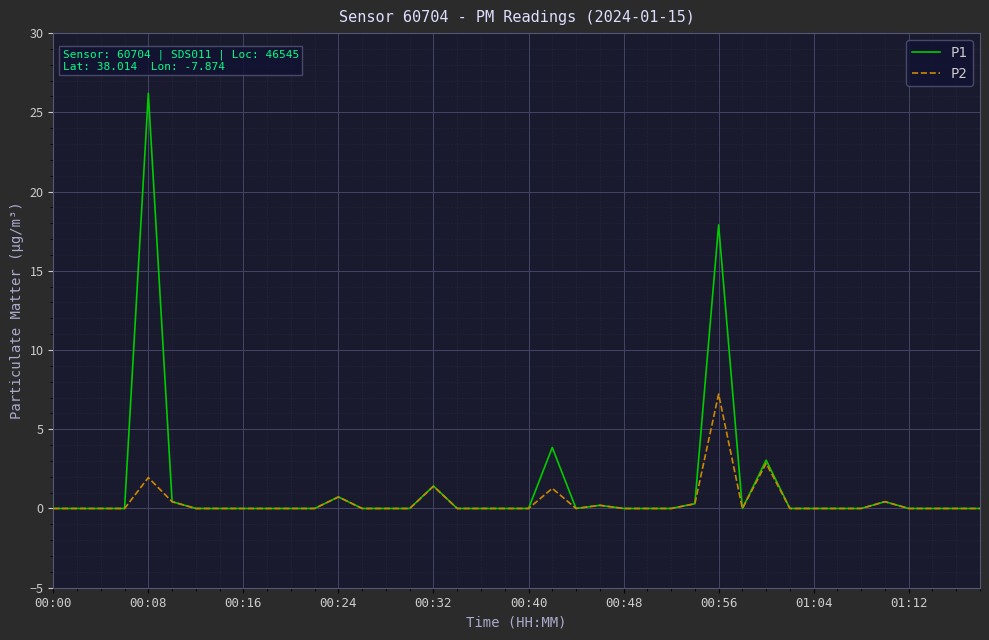

What are all the series names shown in the legend?

P1, P2